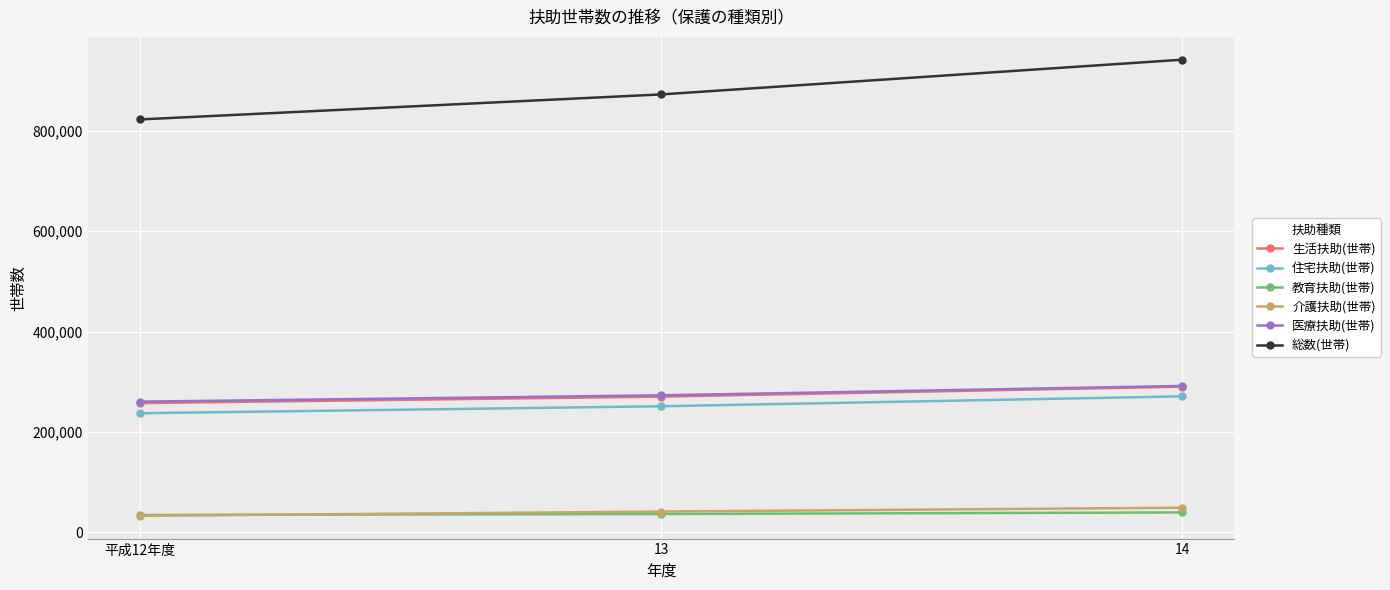

What are all the series names shown in the legend?

生活扶助(世帯), 住宅扶助(世帯), 教育扶助(世帯), 介護扶助(世帯), 医療扶助(世帯), 総数(世帯)